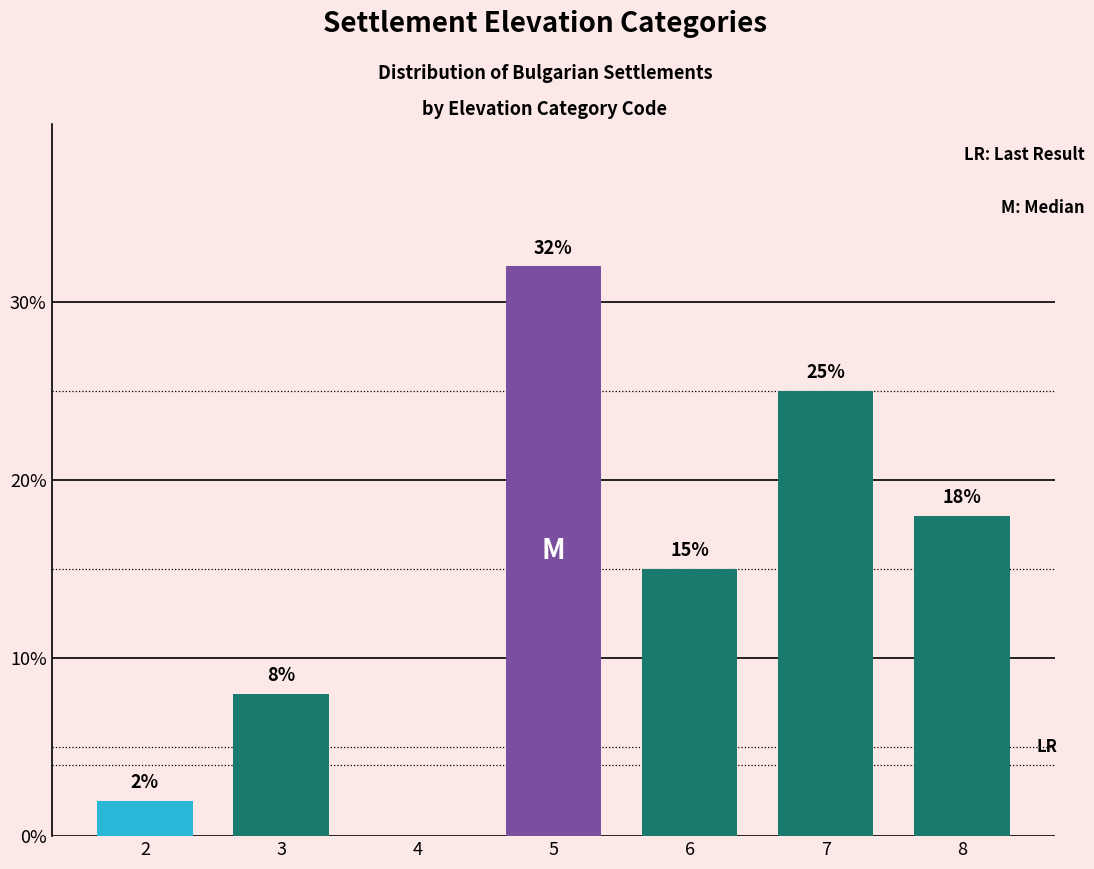

What is the maximum value shown in the chart?

32